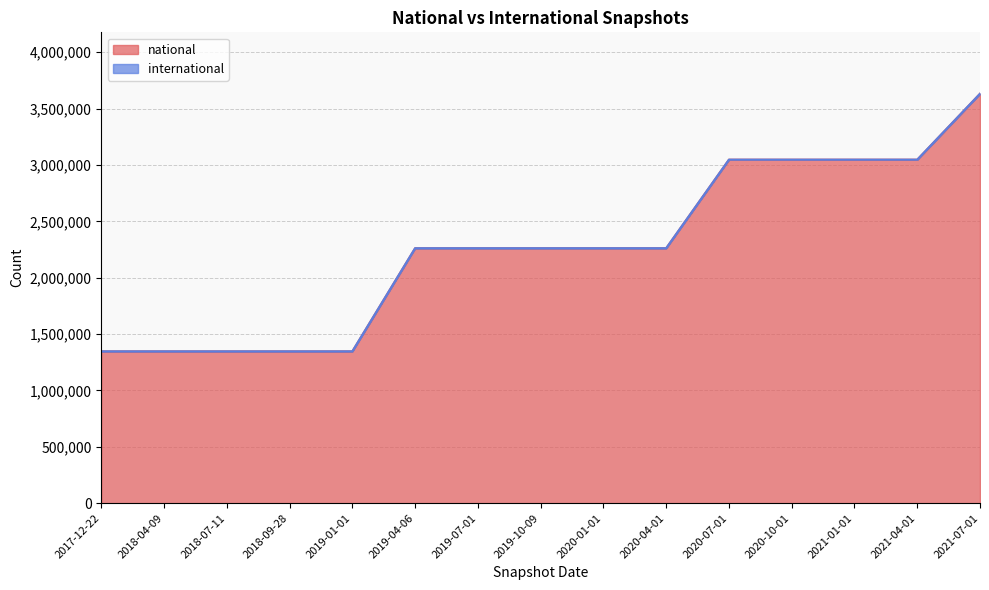

What is the minimum value shown in the chart?

1346772